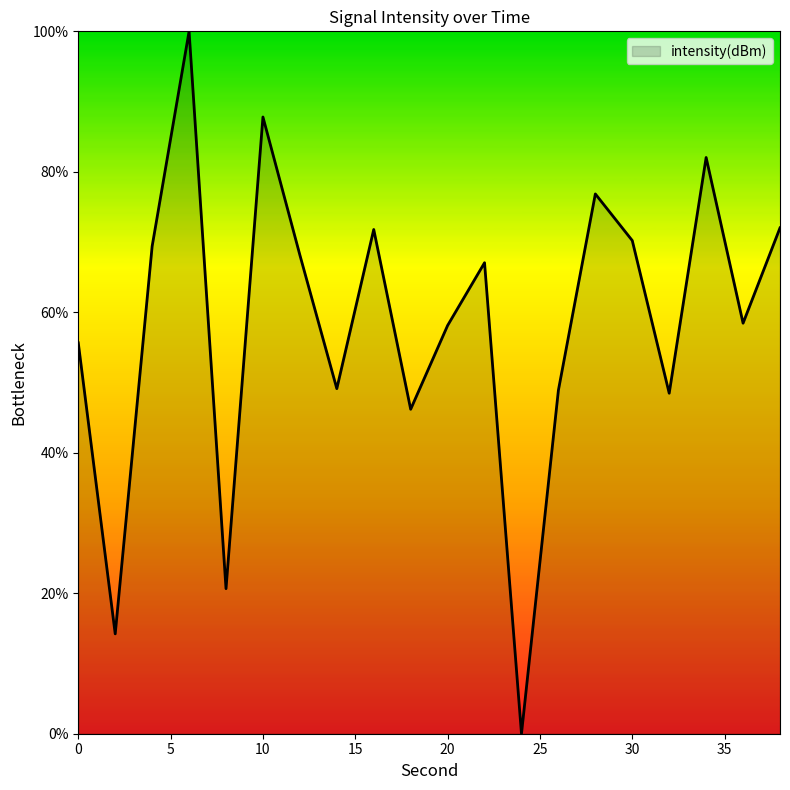

What is the maximum value shown in the chart?

100.0